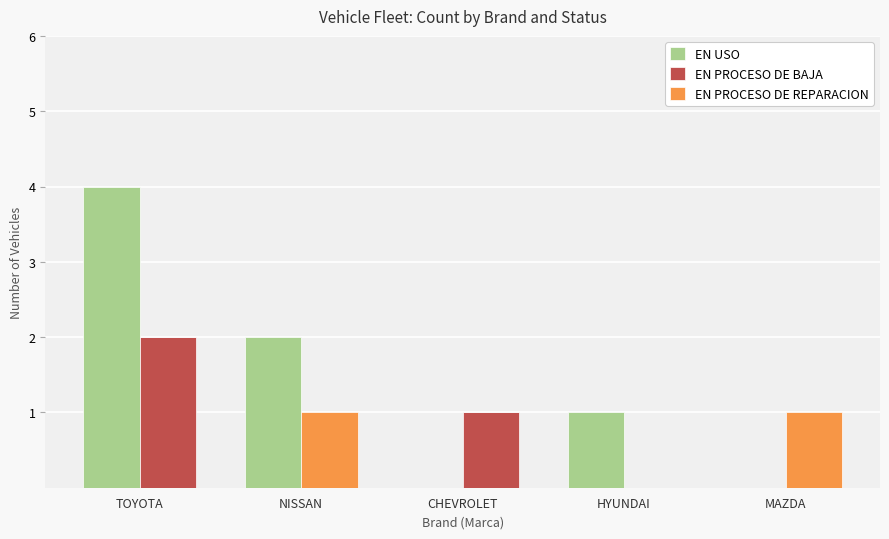

Rank the series by their average value, from lowest to highest.

EN PROCESO DE REPARACION, EN PROCESO DE BAJA, EN USO